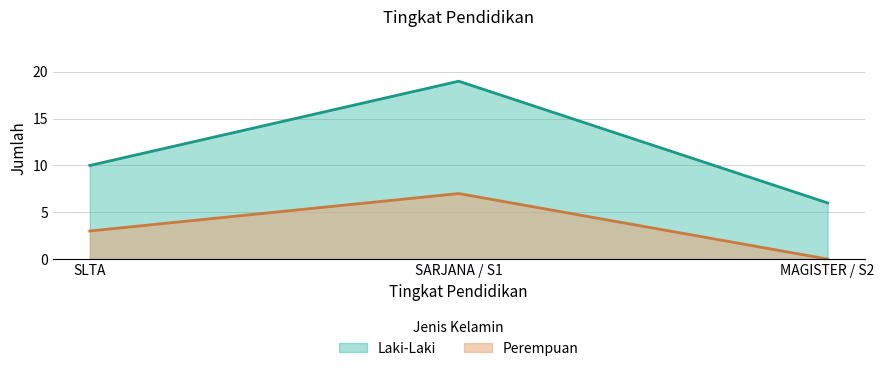

List the labels in order of Laki-Laki value, largest first.

SARJANA / S1, SLTA, MAGISTER / S2